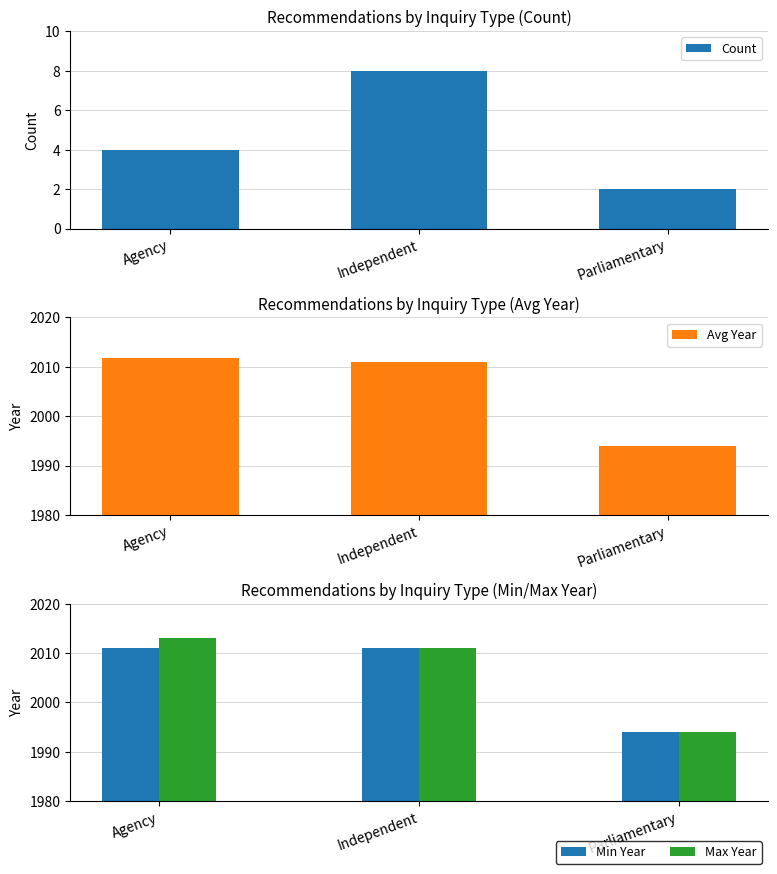

Is it true that Min Year equals 1124.5 at Parliamentary?

False